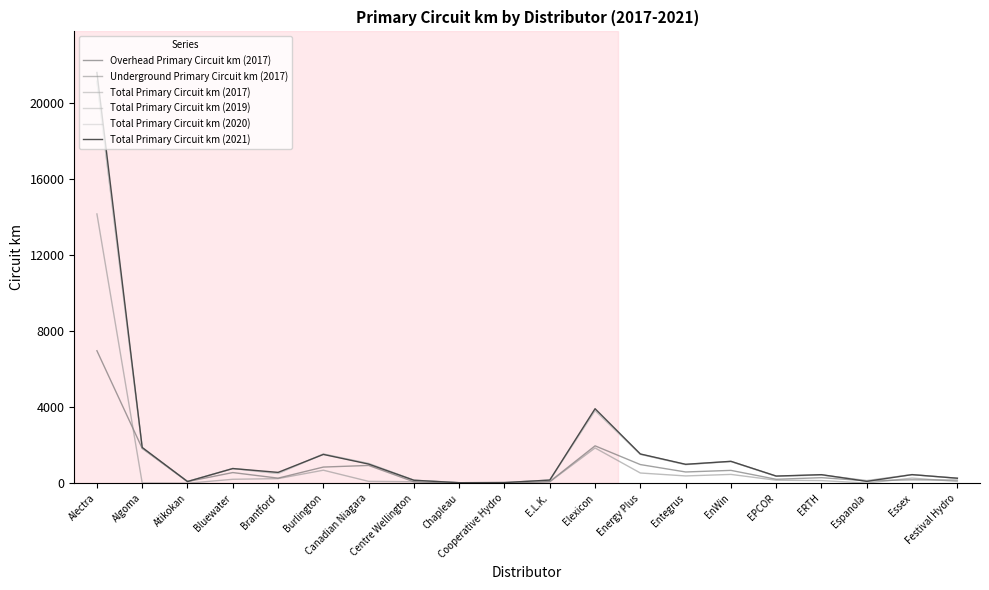

What is the smallest value displayed?

2